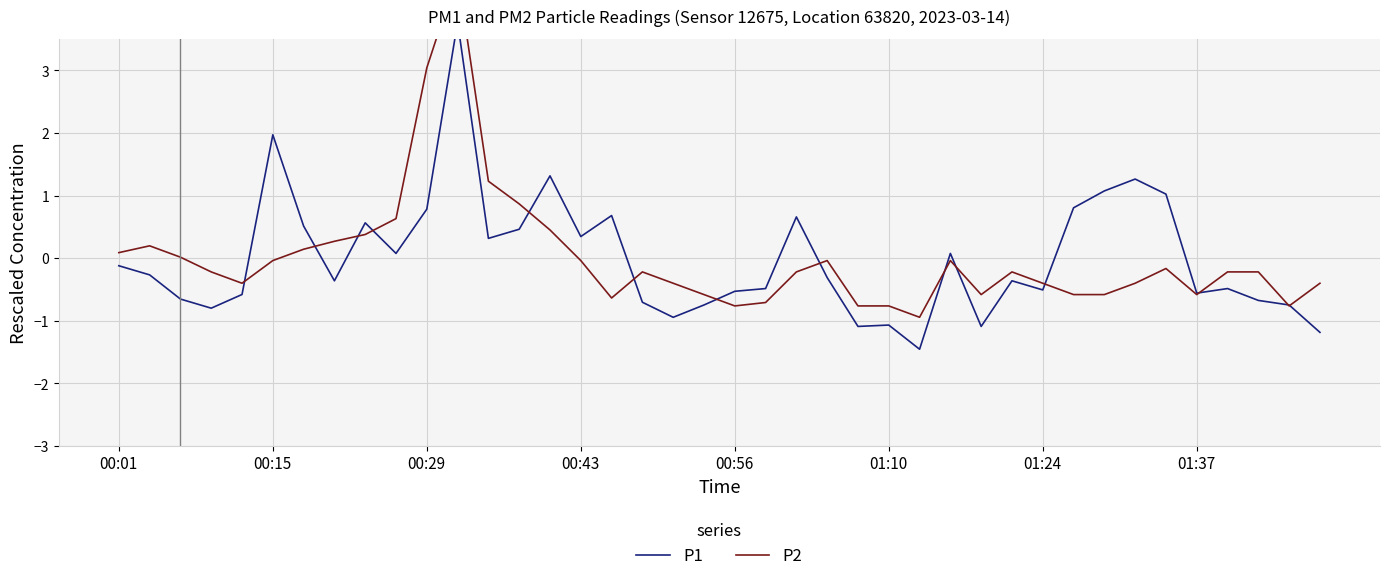

True or false: P1 has a value of 0.6 at 13.

False